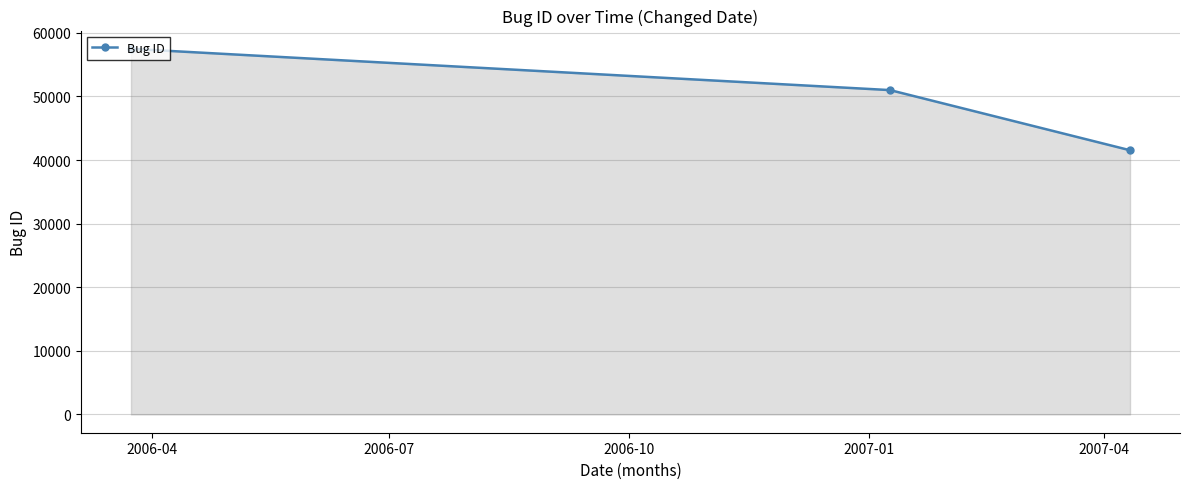

What is the greatest value displayed?

57480